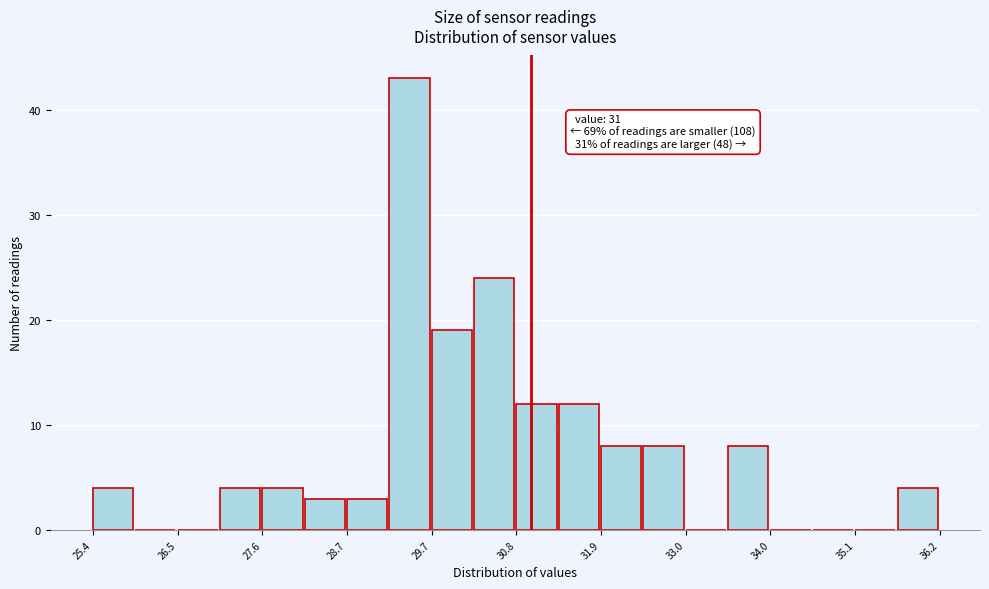

Around what value on the x-axis is the tallest bar? Give the approximate position of its centre, as read against the axis.

29.4